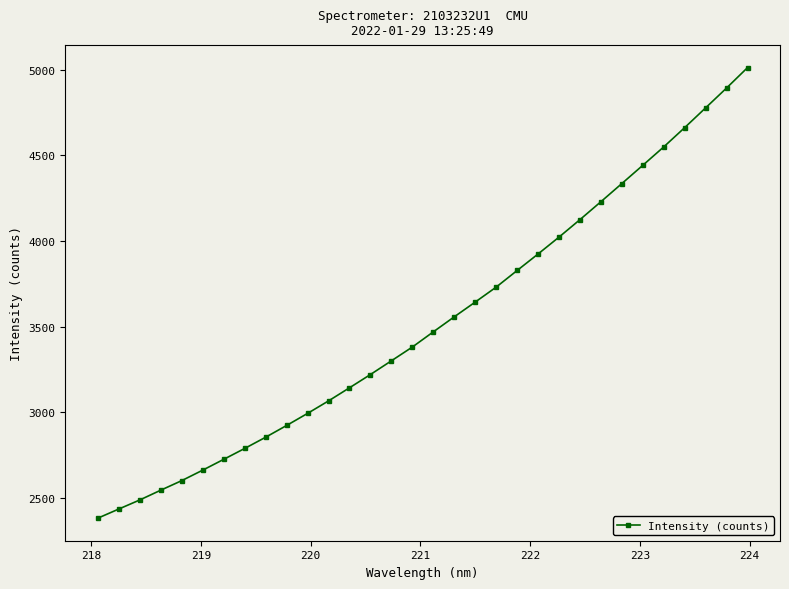

What is the sum of all values?

112706.1